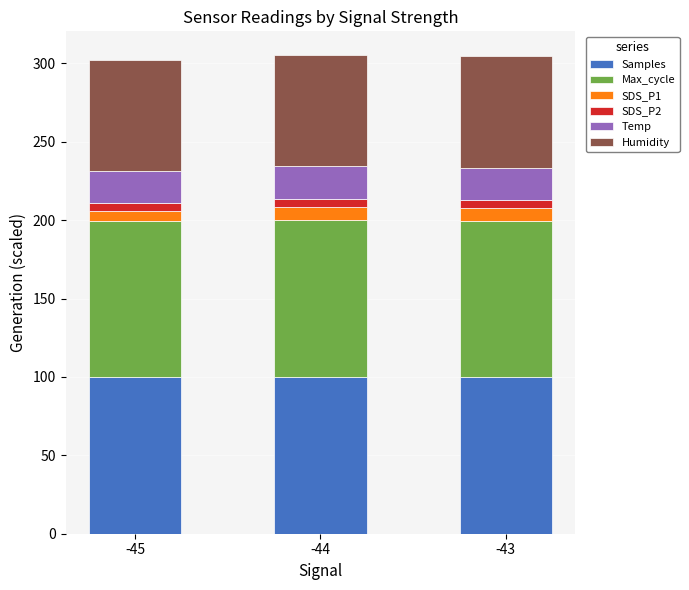

The value of Samples at -45 is 100.0. True or false?

True